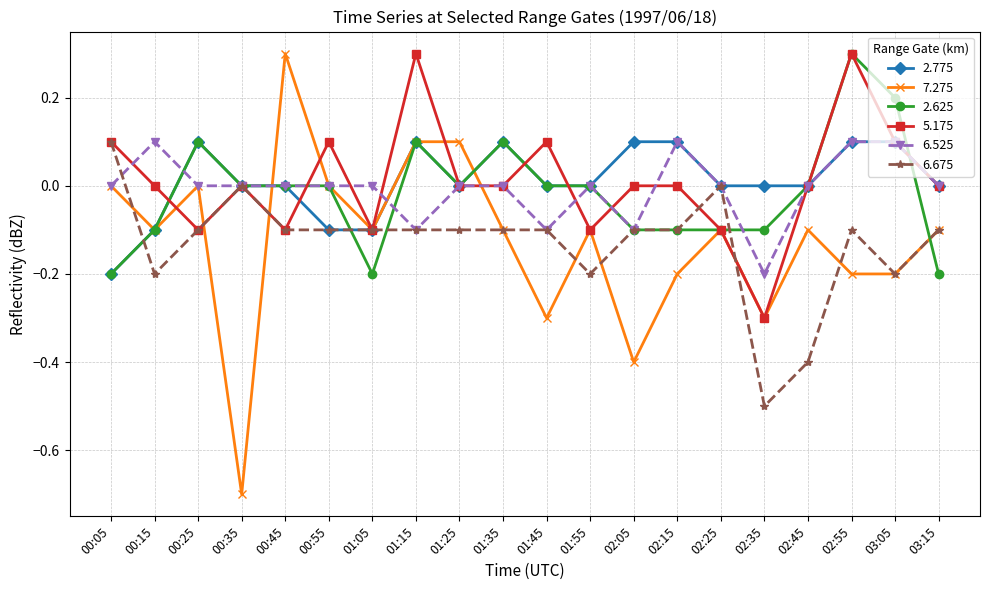

What is the label of the 9th point from the left?

01:25